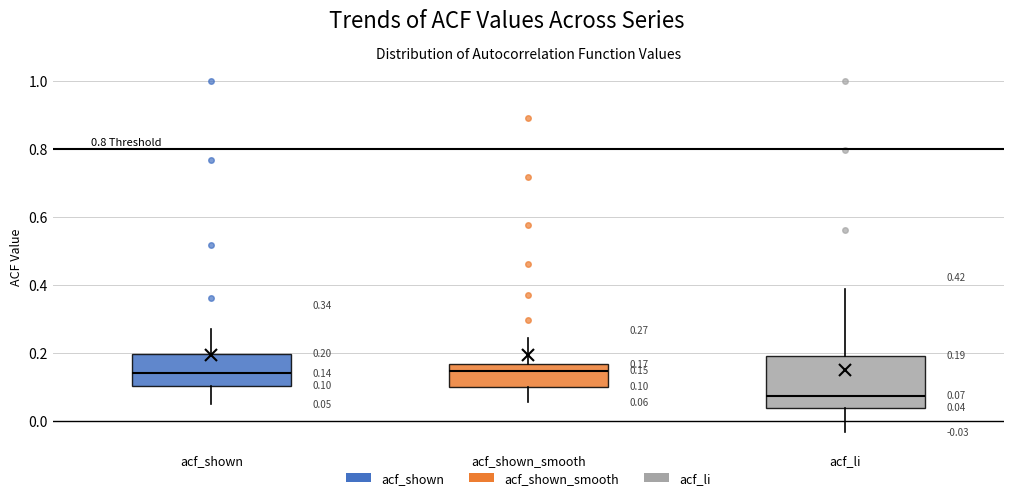

Comparing the boxes themselves (not the whiskers), which one is the tallest?

acf_li